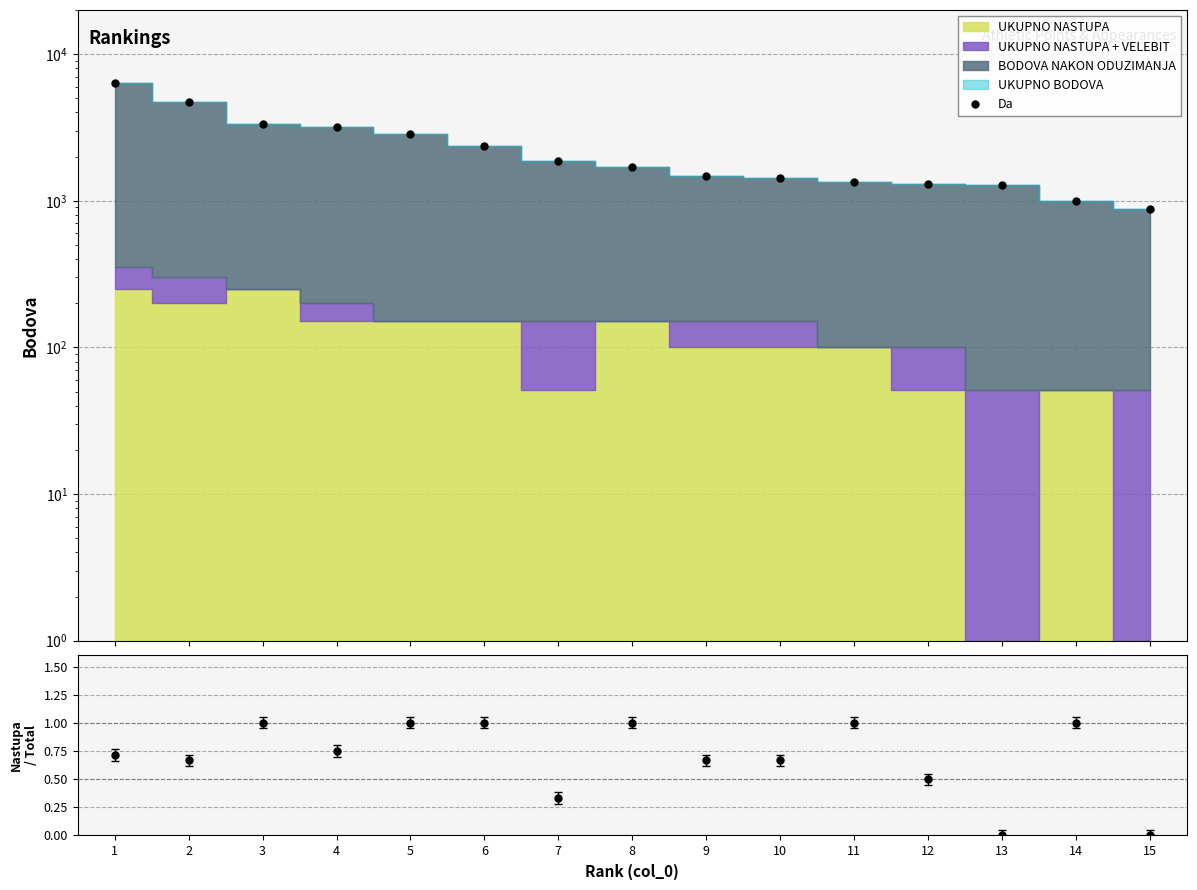

What is the change in value from 12 to 13?

-35